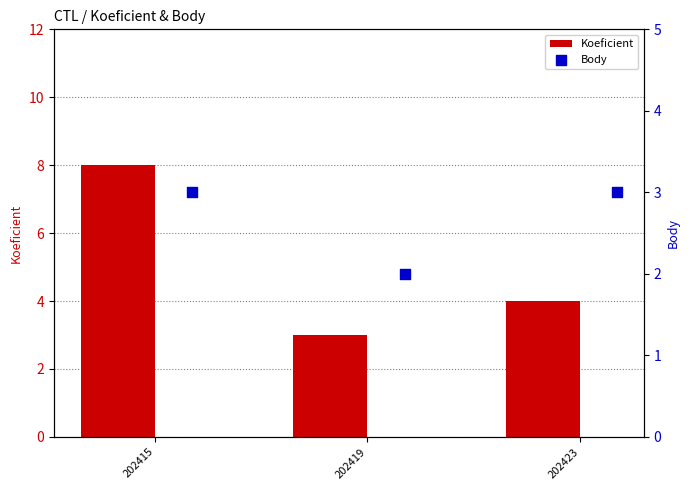

List the labels in order of Koeficient value, largest first.

202415, 202423, 202419